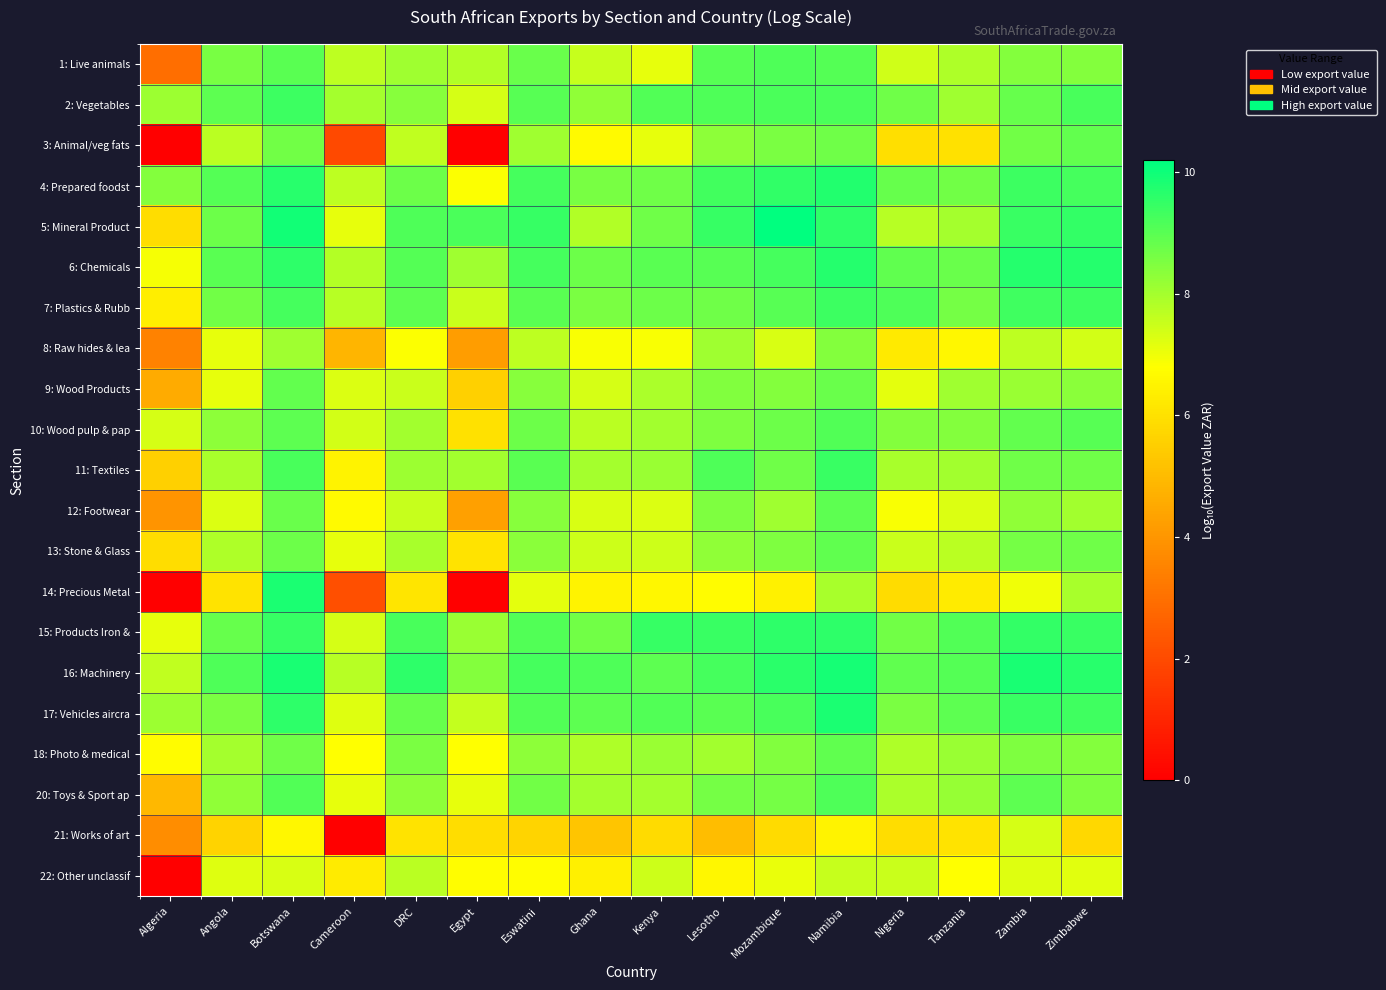

Reading left to right, transcribe all the data shown in this chart.

1: Live animals: Algeria=3.0	Angola=8.6	Botswana=9.0	Cameroon=7.7	DRC=8.1	Egypt=7.8	Eswatini=8.8	Ghana=7.6	Kenya=7.1	Lesotho=9.0	Mozambique=9.2	Namibia=9.1	Nigeria=7.4	Tanzania=7.9	Zambia=8.4	Zimbabwe=8.4
2: Vegetables: Algeria=8.1	Angola=9.0	Botswana=9.4	Cameroon=8.0	DRC=8.4	Egypt=7.3	Eswatini=9.0	Ghana=8.3	Kenya=9.1	Lesotho=9.2	Mozambique=9.2	Namibia=9.2	Nigeria=8.7	Tanzania=8.1	Zambia=8.8	Zimbabwe=9.2
3: Animal/veg fats: Algeria=0.0	Angola=7.7	Botswana=8.7	Cameroon=2.0	DRC=7.6	Egypt=0.0	Eswatini=8.1	Ghana=6.7	Kenya=7.1	Lesotho=8.3	Mozambique=8.5	Namibia=8.7	Nigeria=6.0	Tanzania=6.0	Zambia=8.7	Zimbabwe=8.9
4: Prepared foodst: Algeria=8.4	Angola=9.1	Botswana=9.7	Cameroon=7.7	DRC=8.7	Egypt=6.8	Eswatini=9.3	Ghana=8.6	Kenya=8.7	Lesotho=9.3	Mozambique=9.5	Namibia=9.8	Nigeria=8.8	Tanzania=8.7	Zambia=9.4	Zimbabwe=9.3
5: Mineral Product: Algeria=5.9	Angola=8.7	Botswana=10.0	Cameroon=7.1	DRC=9.1	Egypt=9.2	Eswatini=9.5	Ghana=7.8	Kenya=8.7	Lesotho=9.5	Mozambique=10.2	Namibia=9.6	Nigeria=7.7	Tanzania=8.0	Zambia=9.4	Zimbabwe=9.5
6: Chemicals: Algeria=6.9	Angola=9.0	Botswana=9.6	Cameroon=7.8	DRC=9.1	Egypt=8.1	Eswatini=9.3	Ghana=8.8	Kenya=9.0	Lesotho=9.0	Mozambique=9.3	Namibia=9.7	Nigeria=8.9	Tanzania=8.8	Zambia=9.7	Zimbabwe=9.7
7: Plastics & Rubb: Algeria=6.4	Angola=8.7	Botswana=9.3	Cameroon=7.8	DRC=9.0	Egypt=7.5	Eswatini=9.0	Ghana=8.5	Kenya=8.7	Lesotho=8.7	Mozambique=9.0	Namibia=9.4	Nigeria=9.1	Tanzania=8.6	Zambia=9.3	Zimbabwe=9.4
8: Raw hides & lea: Algeria=3.5	Angola=7.1	Botswana=8.1	Cameroon=4.9	DRC=6.8	Egypt=4.2	Eswatini=7.7	Ghana=6.9	Kenya=6.9	Lesotho=8.1	Mozambique=7.3	Namibia=8.4	Nigeria=6.3	Tanzania=6.6	Zambia=7.7	Zimbabwe=7.4
9: Wood Products: Algeria=4.6	Angola=7.1	Botswana=8.9	Cameroon=7.3	DRC=7.5	Egypt=5.6	Eswatini=8.4	Ghana=7.4	Kenya=7.9	Lesotho=8.5	Mozambique=8.4	Namibia=8.8	Nigeria=7.2	Tanzania=8.1	Zambia=8.1	Zimbabwe=8.3
10: Wood pulp & pap: Algeria=7.4	Angola=8.3	Botswana=9.0	Cameroon=7.4	DRC=8.0	Egypt=6.0	Eswatini=8.7	Ghana=7.7	Kenya=8.0	Lesotho=8.5	Mozambique=8.7	Namibia=9.1	Nigeria=8.4	Tanzania=8.4	Zambia=8.9	Zimbabwe=9.0
11: Textiles: Algeria=5.6	Angola=8.0	Botswana=9.2	Cameroon=6.5	DRC=8.1	Egypt=8.0	Eswatini=9.0	Ghana=8.0	Kenya=8.1	Lesotho=9.1	Mozambique=8.7	Namibia=9.4	Nigeria=8.0	Tanzania=8.0	Zambia=8.7	Zimbabwe=8.7
12: Footwear: Algeria=4.0	Angola=7.3	Botswana=8.8	Cameroon=6.7	DRC=7.6	Egypt=4.3	Eswatini=8.4	Ghana=7.3	Kenya=7.3	Lesotho=8.5	Mozambique=8.1	Namibia=8.9	Nigeria=6.9	Tanzania=7.3	Zambia=8.3	Zimbabwe=8.0
13: Stone & Glass: Algeria=5.9	Angola=7.9	Botswana=8.8	Cameroon=7.1	DRC=8.0	Egypt=6.1	Eswatini=8.3	Ghana=7.5	Kenya=7.5	Lesotho=8.3	Mozambique=8.5	Namibia=8.9	Nigeria=7.5	Tanzania=7.7	Zambia=8.6	Zimbabwe=8.7
14: Precious Metal: Algeria=0.0	Angola=6.1	Botswana=9.8	Cameroon=2.1	DRC=6.1	Egypt=0.0	Eswatini=7.2	Ghana=6.5	Kenya=6.6	Lesotho=6.7	Mozambique=6.4	Namibia=7.9	Nigeria=5.9	Tanzania=6.3	Zambia=7.0	Zimbabwe=7.9
15: Products Iron &: Algeria=7.1	Angola=8.8	Botswana=9.5	Cameroon=7.4	DRC=9.2	Egypt=8.1	Eswatini=9.1	Ghana=8.7	Kenya=9.5	Lesotho=9.4	Mozambique=9.6	Namibia=9.6	Nigeria=8.7	Tanzania=9.1	Zambia=9.5	Zimbabwe=9.4
16: Machinery: Algeria=7.6	Angola=9.2	Botswana=9.9	Cameroon=7.8	DRC=9.6	Egypt=8.4	Eswatini=9.3	Ghana=9.1	Kenya=8.9	Lesotho=9.3	Mozambique=9.6	Namibia=9.9	Nigeria=8.9	Tanzania=9.1	Zambia=9.8	Zimbabwe=9.7
17: Vehicles aircra: Algeria=8.1	Angola=8.5	Botswana=9.6	Cameroon=7.2	DRC=8.8	Egypt=7.6	Eswatini=9.1	Ghana=8.9	Kenya=9.1	Lesotho=9.0	Mozambique=9.2	Namibia=9.8	Nigeria=8.5	Tanzania=9.0	Zambia=9.4	Zimbabwe=9.3
18: Photo & medical: Algeria=6.7	Angola=8.0	Botswana=8.7	Cameroon=6.8	DRC=8.6	Egypt=6.8	Eswatini=8.3	Ghana=7.9	Kenya=8.1	Lesotho=8.0	Mozambique=8.5	Namibia=8.9	Nigeria=7.9	Tanzania=8.1	Zambia=8.5	Zimbabwe=8.4
20: Toys & Sport ap: Algeria=4.9	Angola=8.3	Botswana=9.1	Cameroon=7.1	DRC=8.3	Egypt=7.1	Eswatini=8.7	Ghana=8.0	Kenya=8.0	Lesotho=8.6	Mozambique=8.6	Namibia=9.2	Nigeria=7.9	Tanzania=8.2	Zambia=8.9	Zimbabwe=8.5
21: Works of art: Algeria=3.8	Angola=5.6	Botswana=6.6	Cameroon=0.0	DRC=6.1	Egypt=5.9	Eswatini=5.7	Ghana=5.3	Kenya=5.9	Lesotho=5.0	Mozambique=5.8	Namibia=6.5	Nigeria=5.9	Tanzania=6.1	Zambia=7.3	Zimbabwe=5.8
22: Other unclassif: Algeria=0.0	Angola=7.2	Botswana=7.3	Cameroon=6.3	DRC=7.7	Egypt=6.8	Eswatini=6.8	Ghana=6.4	Kenya=7.5	Lesotho=6.6	Mozambique=7.1	Namibia=7.6	Nigeria=7.5	Tanzania=6.8	Zambia=7.2	Zimbabwe=7.2